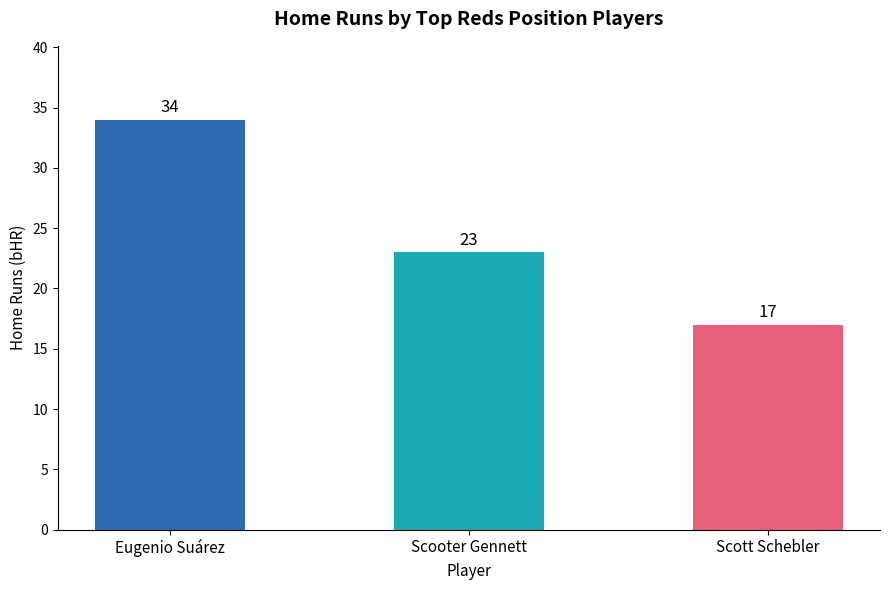

What is the difference between the maximum and minimum values?

17